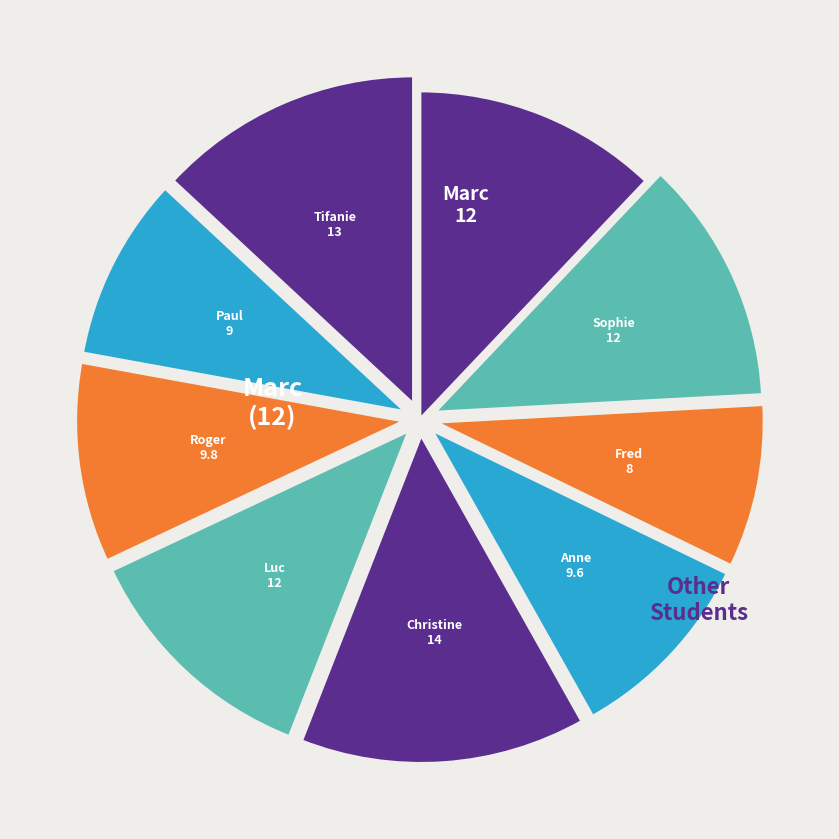

To the nearest percent, what is the difference between the largest and smallest slice percentages?

6%